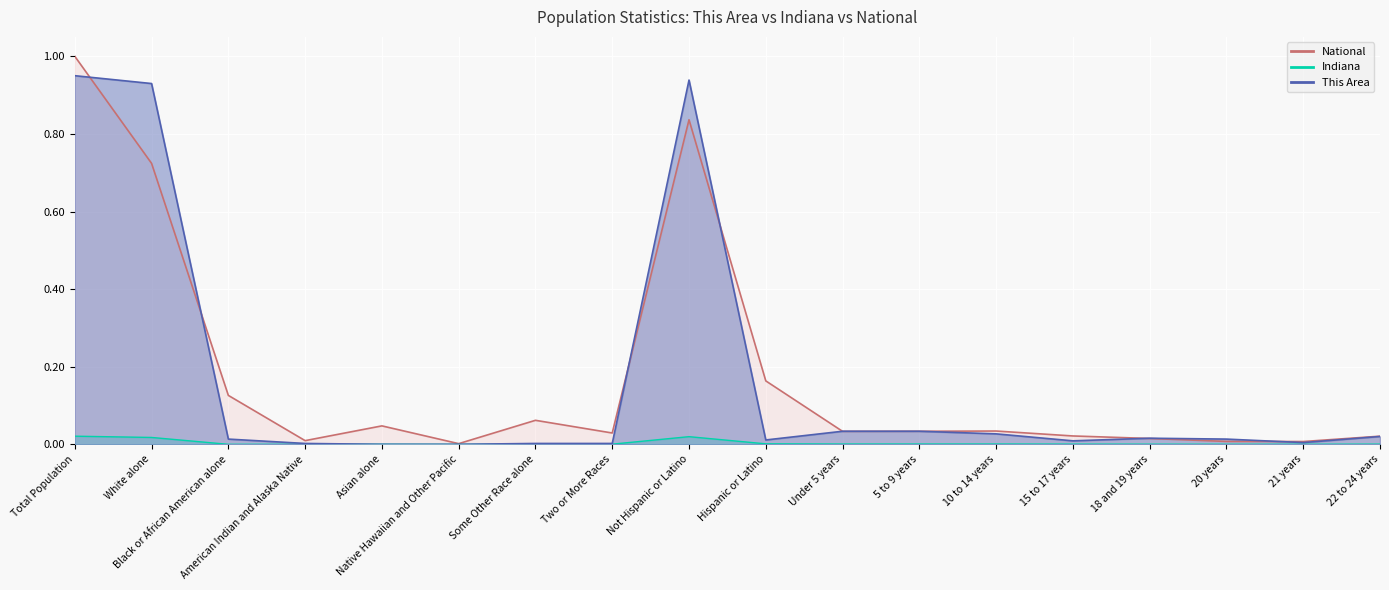

What is the sum of all This Area values?

3.0